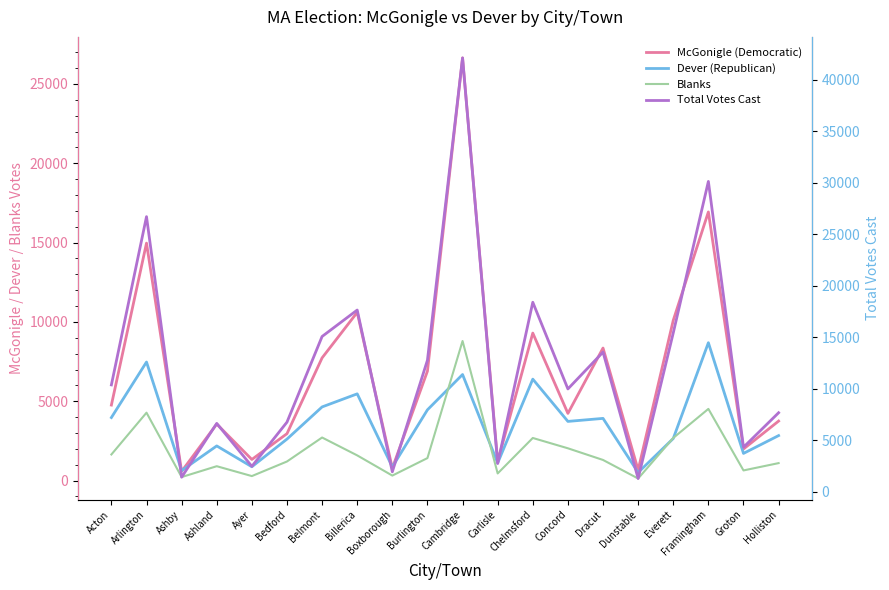

At which category does Blanks reach its first local peak?

Arlington